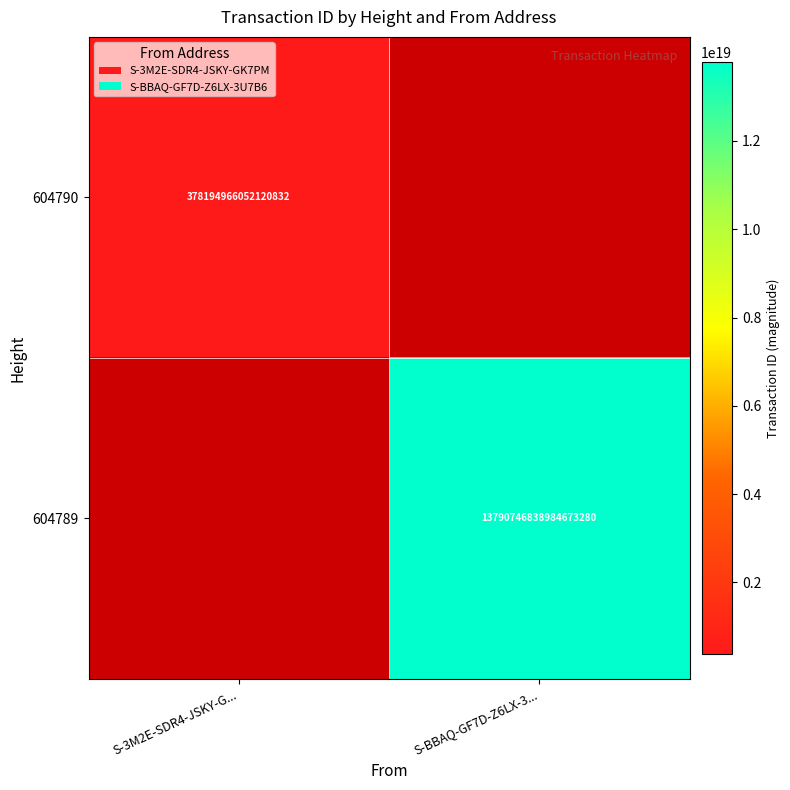

Is it true that 604790 equals 378194966052120832 at S-3M2E-SDR4-JSKY-G...?

True